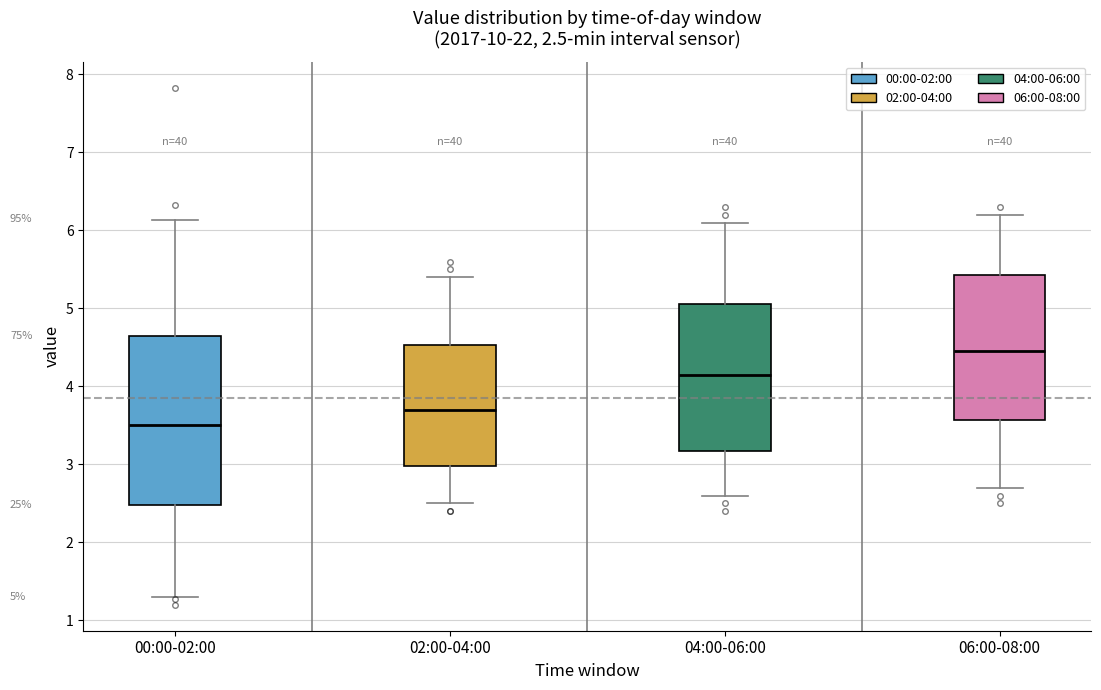

Which box has the lowest median line?

00:00-02:00